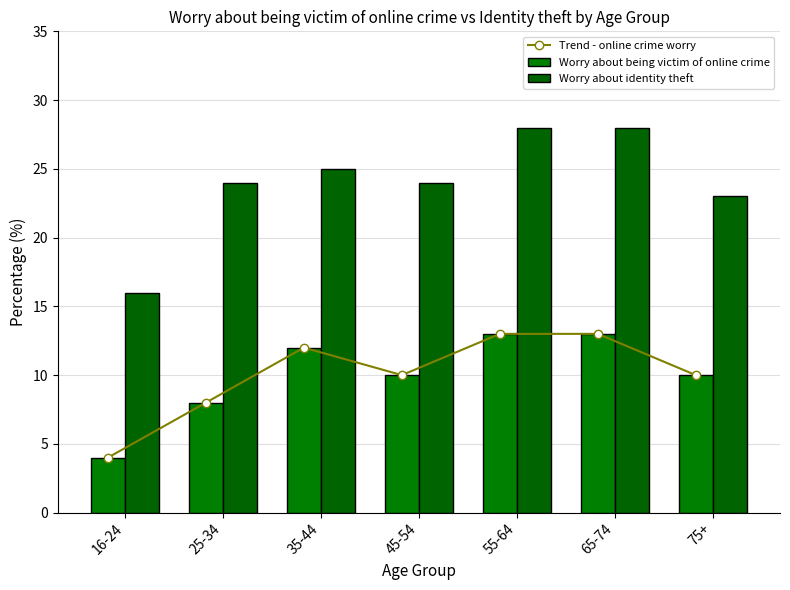

Rank the series by their maximum value, from lowest to highest.

Trend - online crime worry, Worry about being victim of online crime, Worry about identity theft